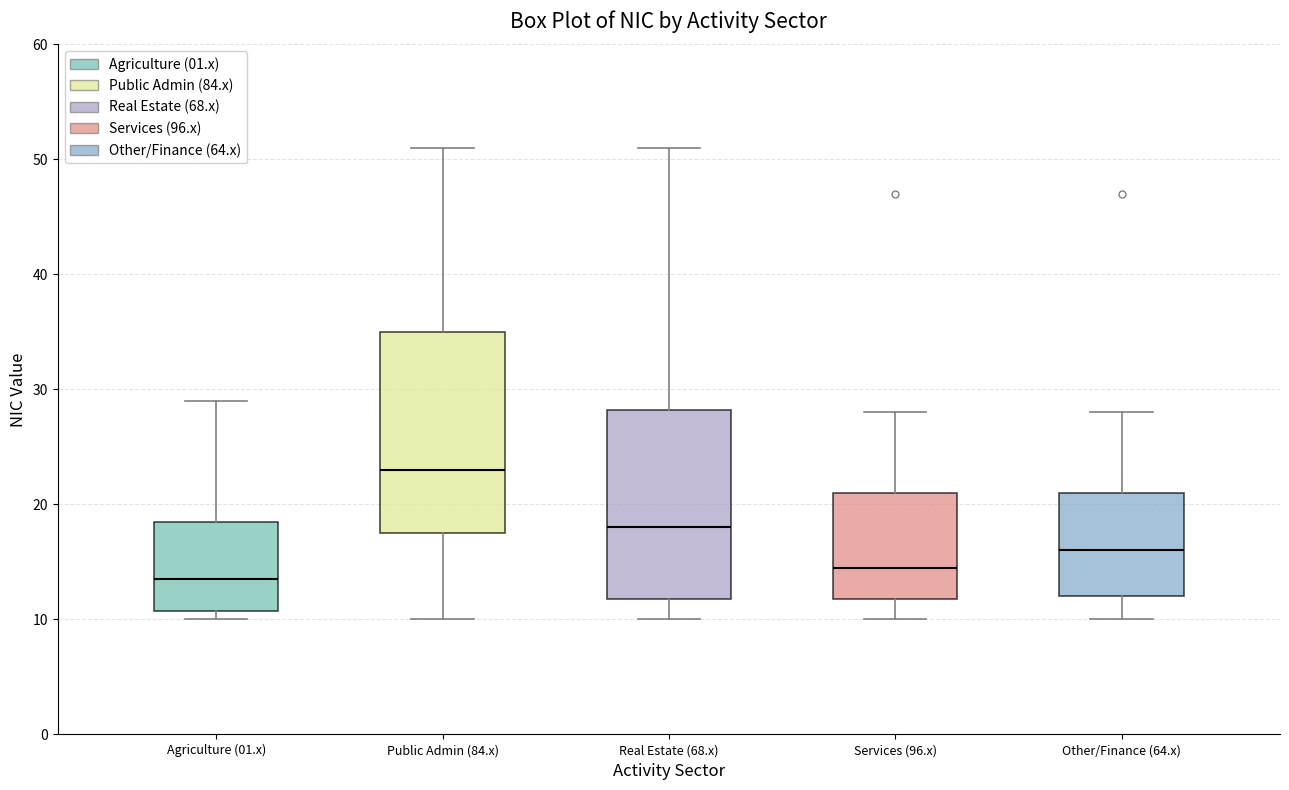

Reading left to right, transcribe this box plot: for each box, give where its median line is, the range the box spans, and where its two whiskers end, as read against the y-axis. The values are not printed on the chart, so give them approximately, as read against the axis.

Agriculture (01.x): median 14, box 11 to 19, whiskers 10 to 29
Public Admin (84.x): median 23, box 18 to 35, whiskers 10 to 51
Real Estate (68.x): median 18, box 12 to 28, whiskers 10 to 51
Services (96.x): median 15, box 12 to 21, whiskers 10 to 28
Other/Finance (64.x): median 16, box 12 to 21, whiskers 10 to 28